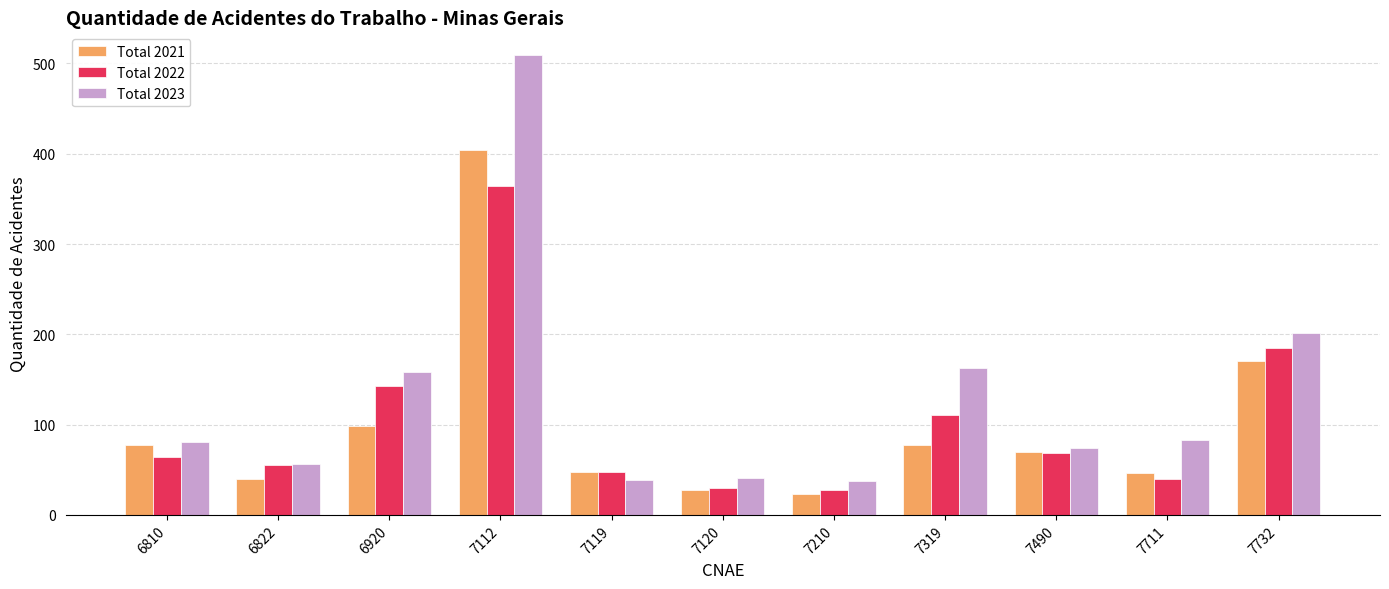

What is the difference between the Total 2022 values at 7490 and 7319?

42